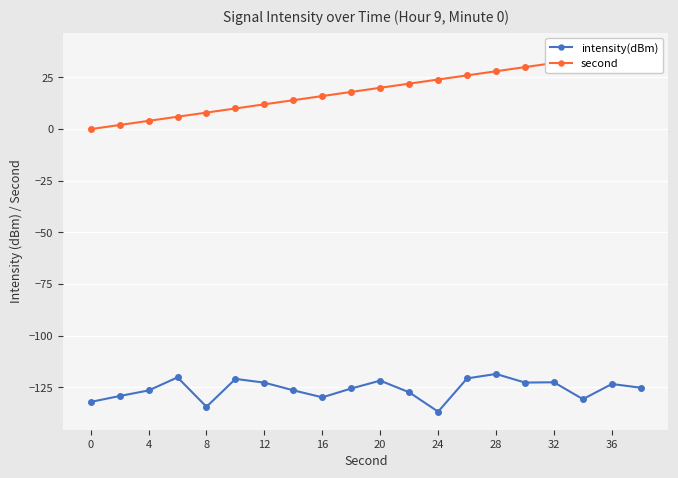

List the series in order of their peak value, highest first.

second, intensity(dBm)